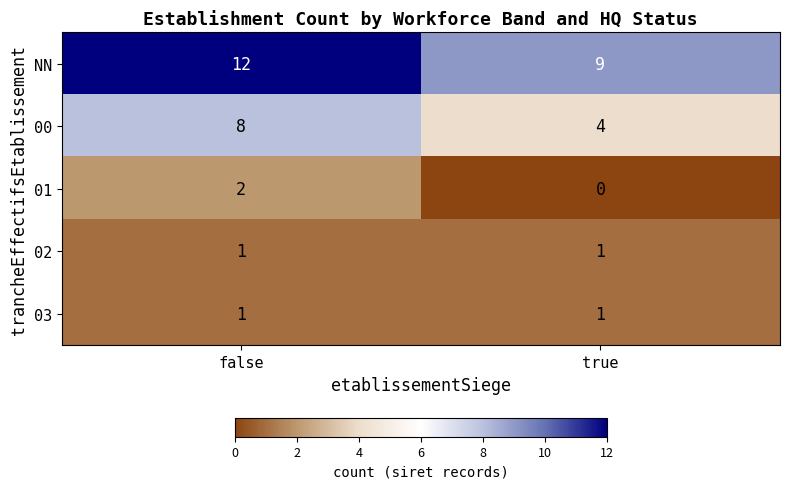

Reading right to left, list all the values displayed in this chart.

NN: true=9	false=12
00: true=4	false=8
01: true=0	false=2
02: true=1	false=1
03: true=1	false=1